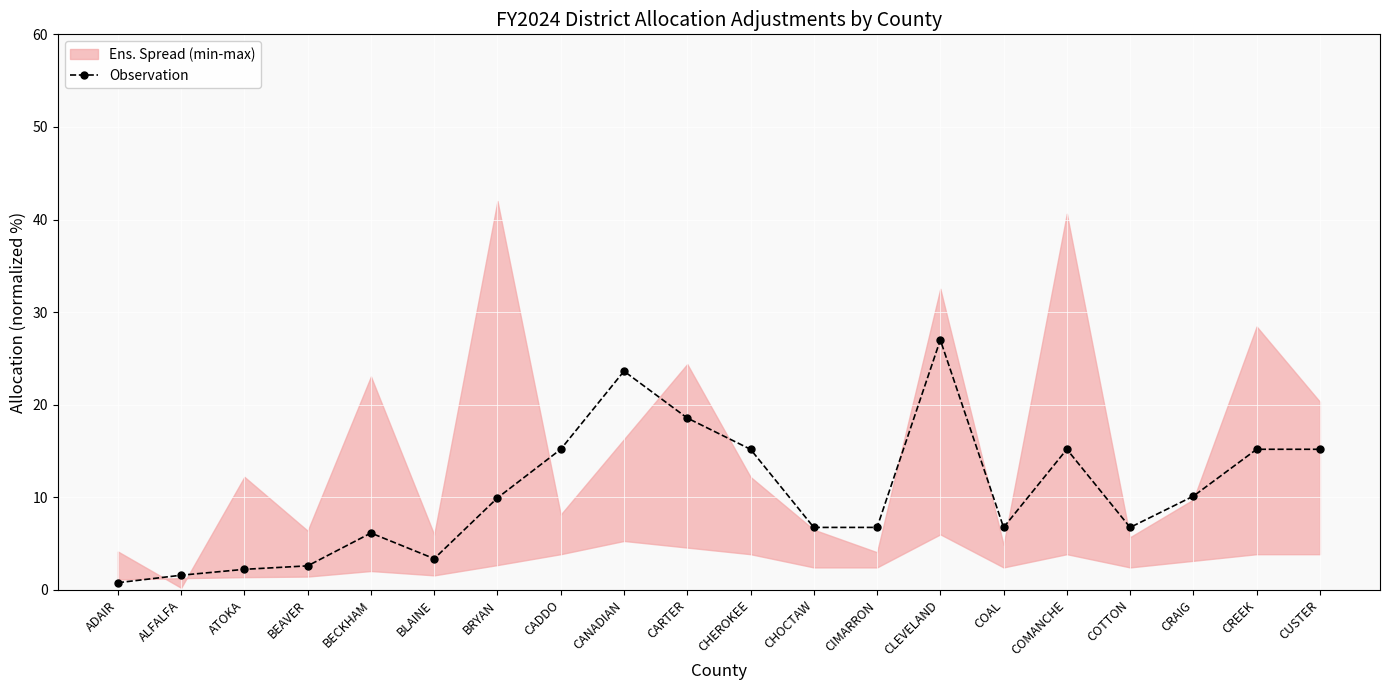

List the labels in order of value, smallest first.

ADAIR, ALFALFA, ATOKA, BEAVER, BLAINE, BECKHAM, CHOCTAW, CIMARRON, COAL, COTTON, BRYAN, CRAIG, CADDO, CHEROKEE, COMANCHE, CREEK, CUSTER, CARTER, CANADIAN, CLEVELAND